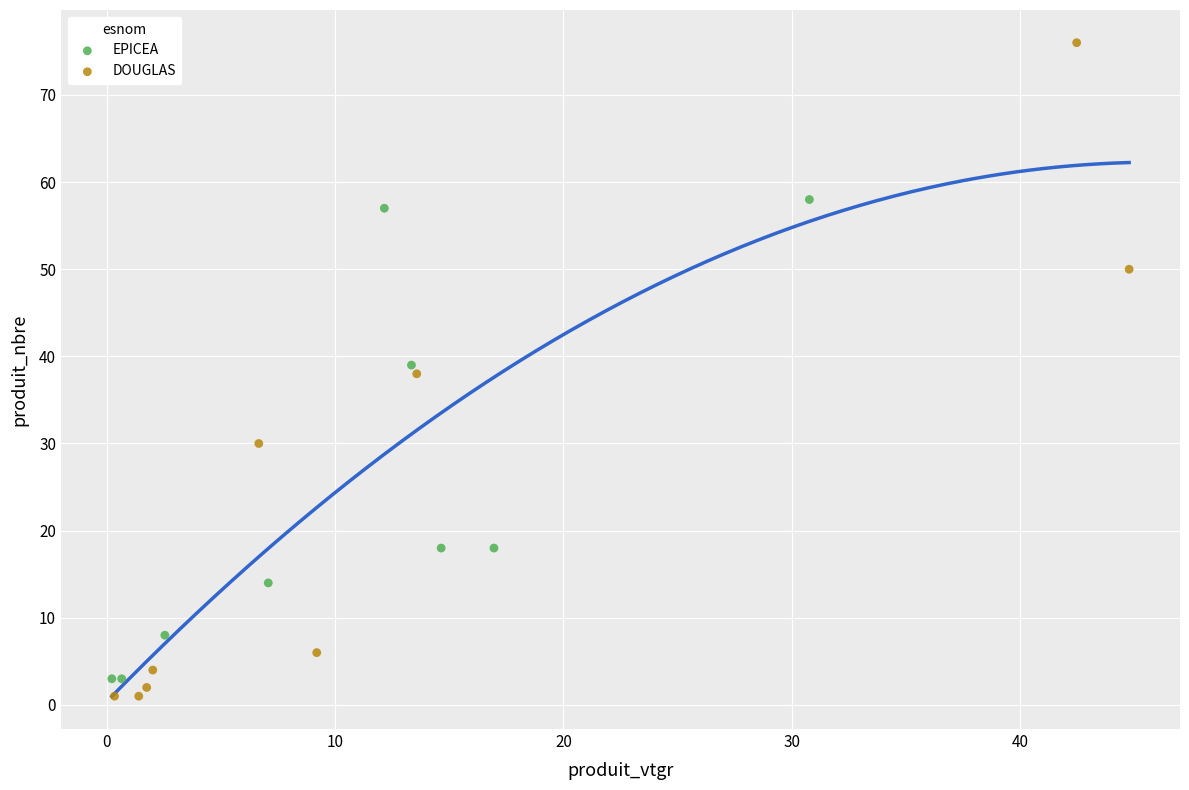

Which series has the largest Y range (max minus min)?

DOUGLAS